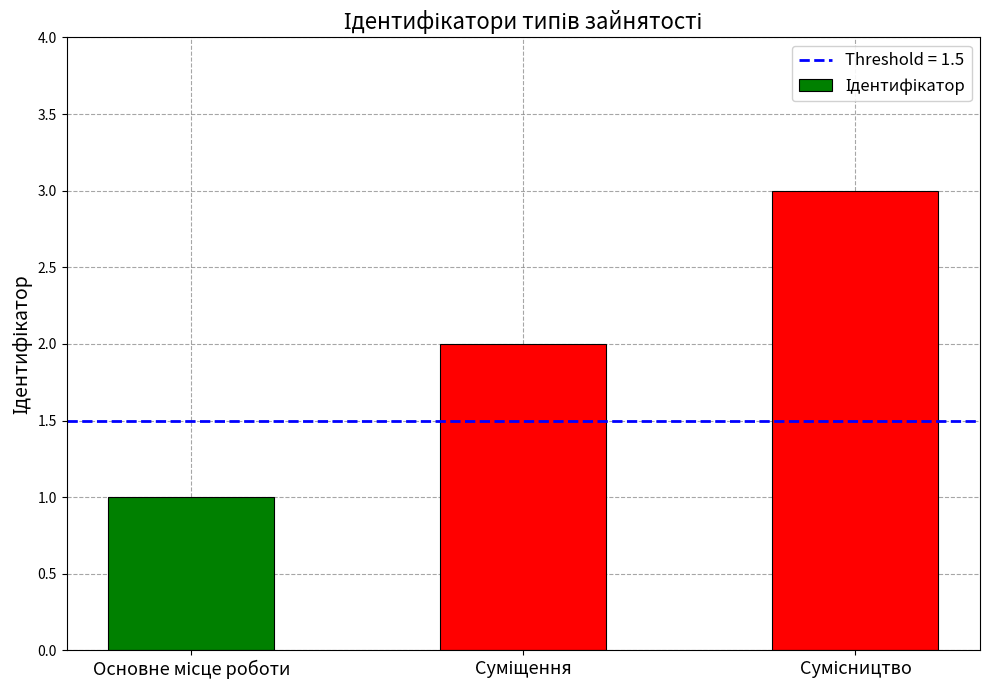

Reading left to right, what are all the values shown in this chart?

1	2	3